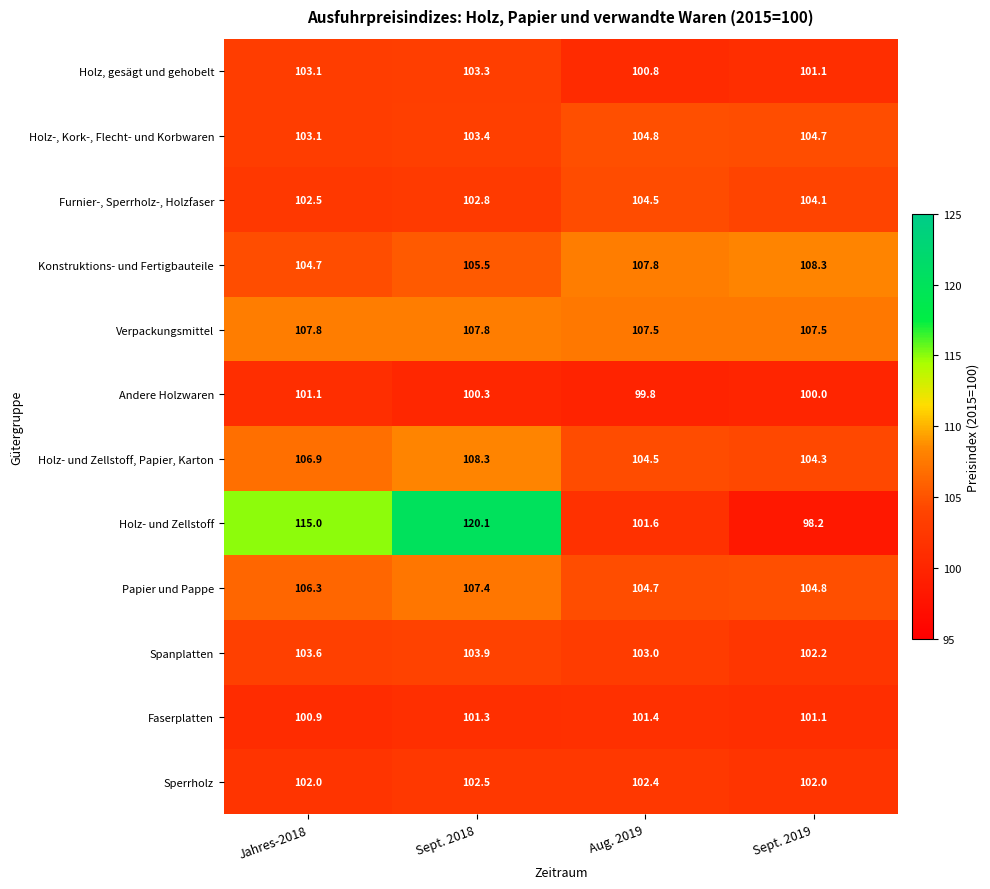

True or false: Papier und Pappe has a value of 159.2 at Jahres-2018.

False